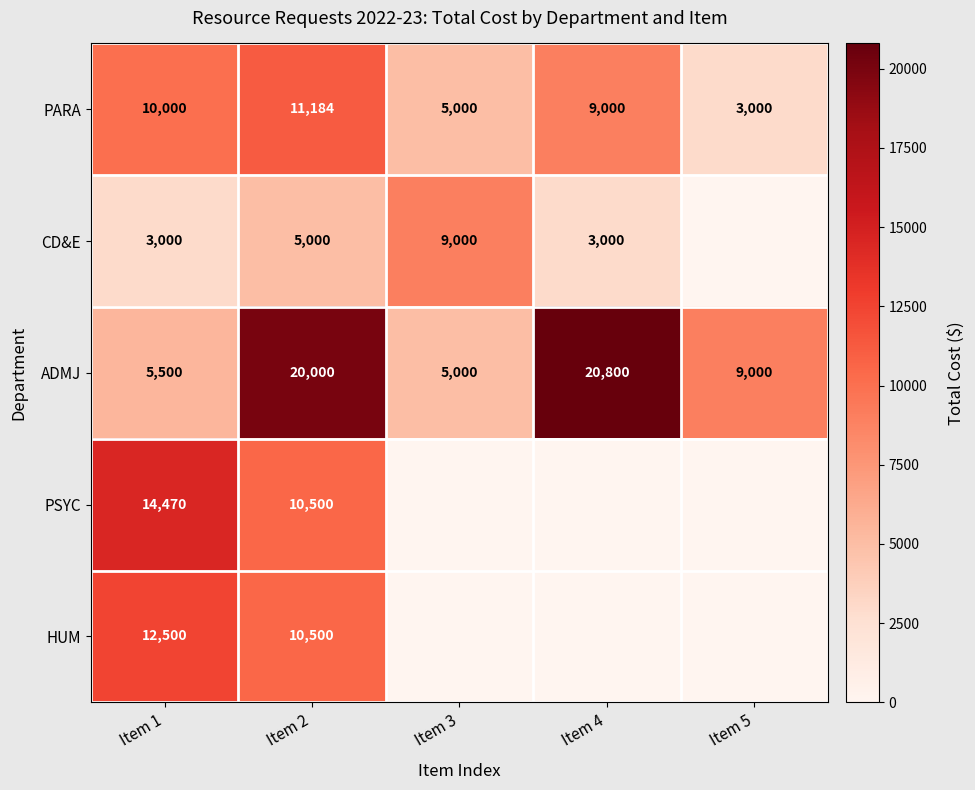

At which label does PARA reach its peak?

Item 2